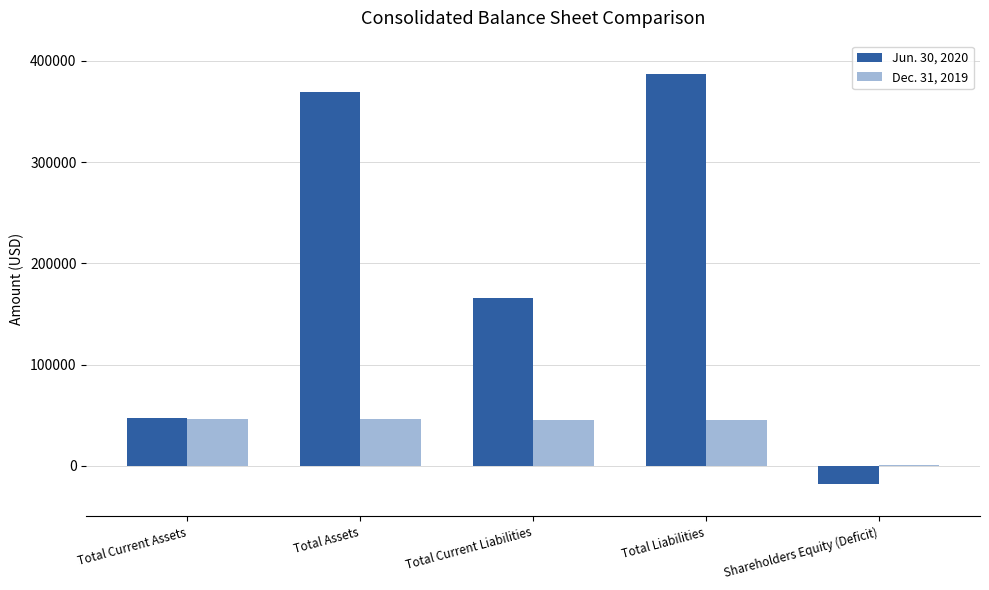

At which category is the sum across all series the highest?

Total Liabilities